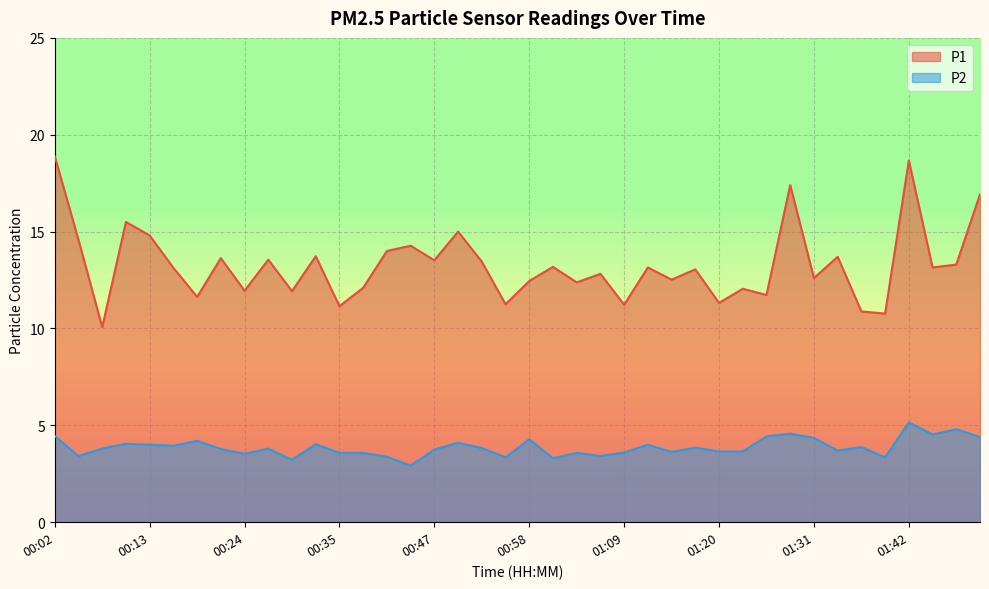

How many lines are shown in the chart?

2